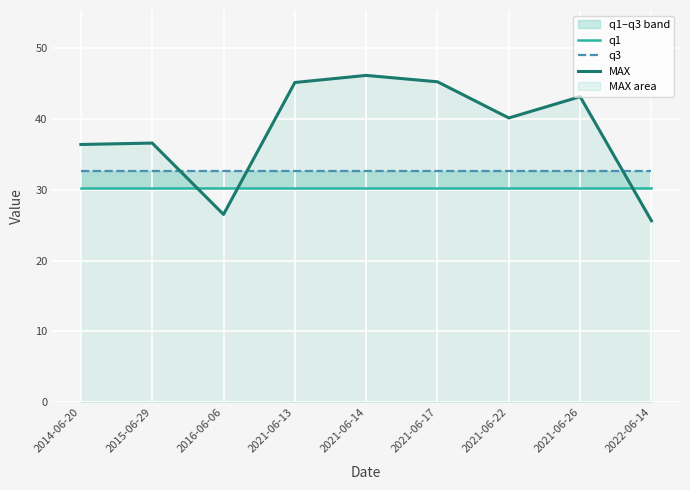

True or false: q1 has a value of 13.9 at 2022-06-14.

False